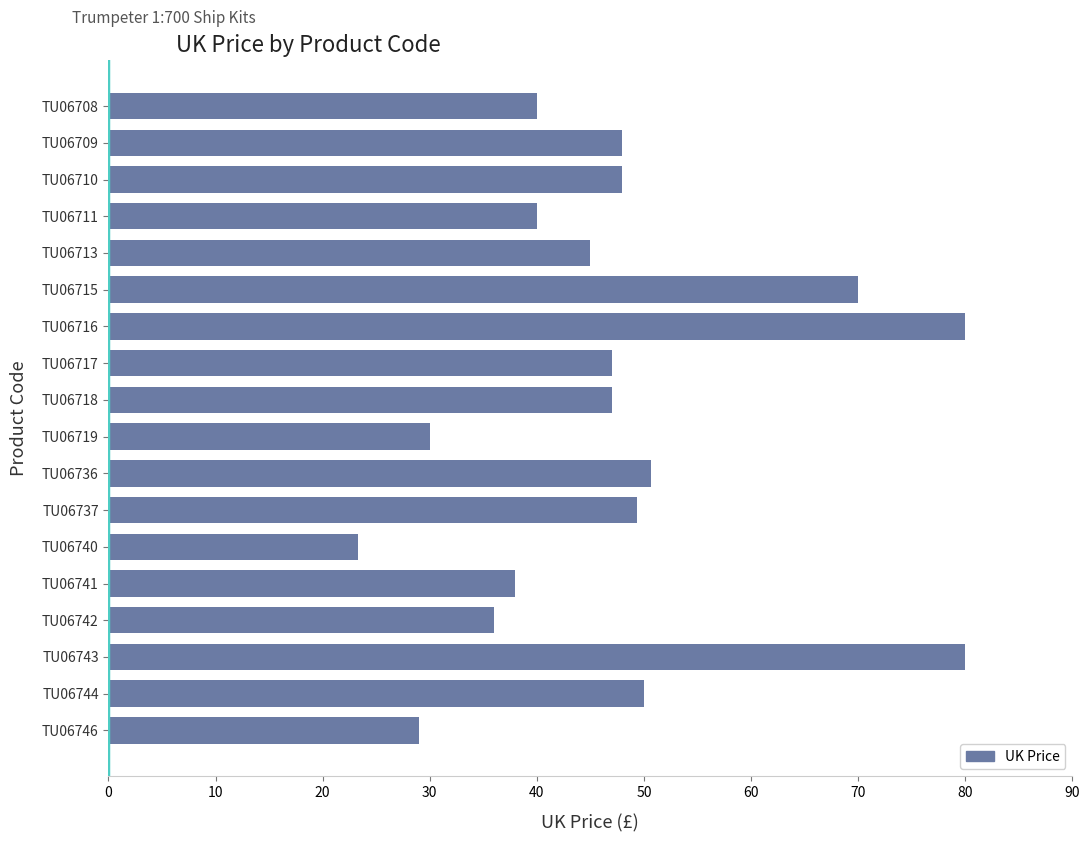

Reading bottom to top, transcribe all the data shown in this chart.

29.0	50.0	80.0	36.0	38.0	23.3	49.3	50.7	30.0	47.0	47.0	80.0	70.0	45.0	40.0	48.0	48.0	40.0